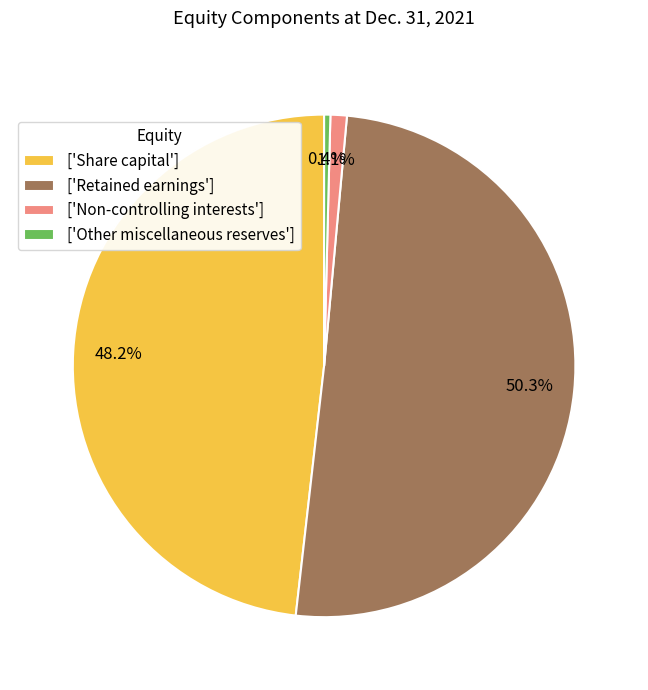

Which category has the biggest portion of the pie?

['Retained earnings']